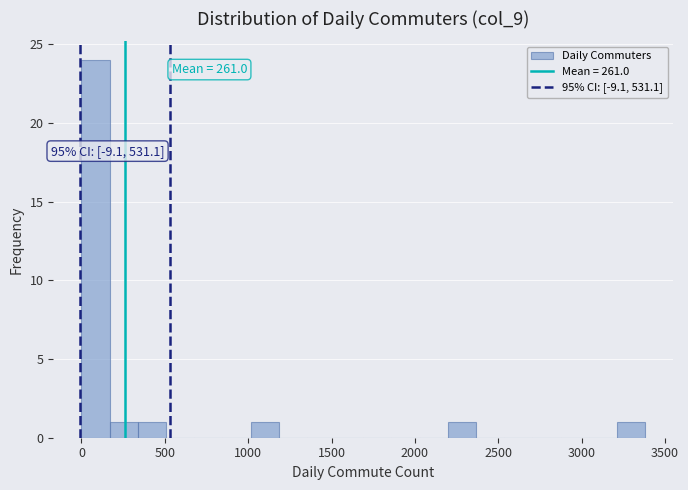

Around what value on the x-axis is the tallest bar? Give the approximate position of its centre, as read against the axis.

100